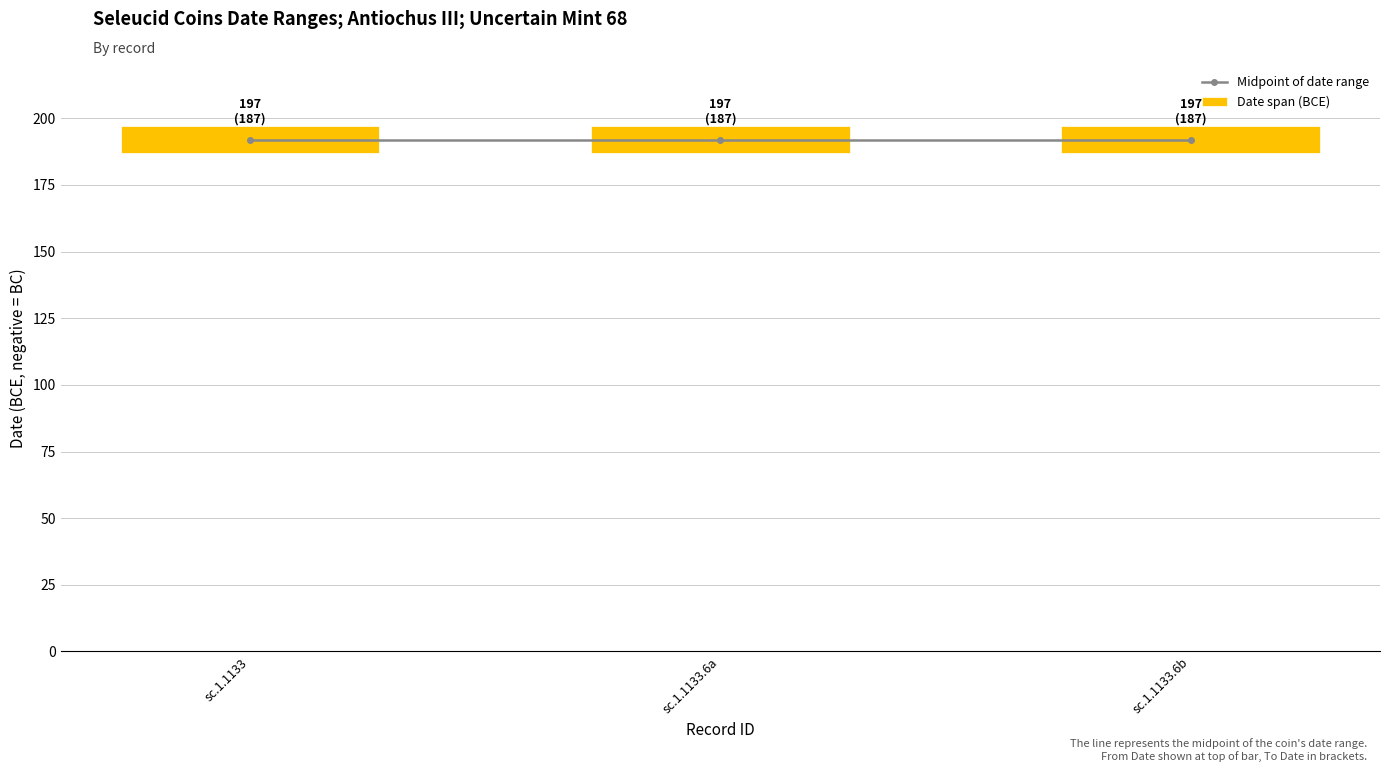

Between sc.1.1133.6a and sc.1.1133.6b, which series saw the biggest shift?

Midpoint of date range